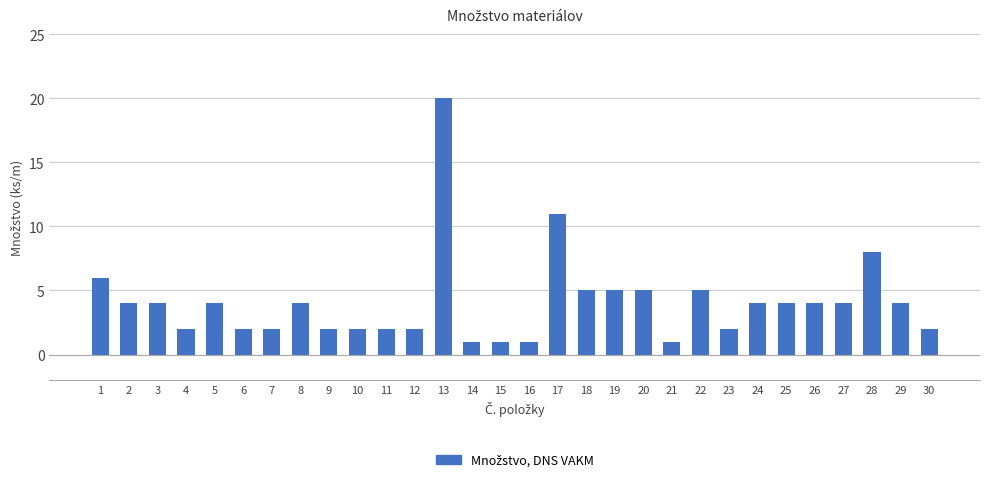

What is the greatest value displayed?

20